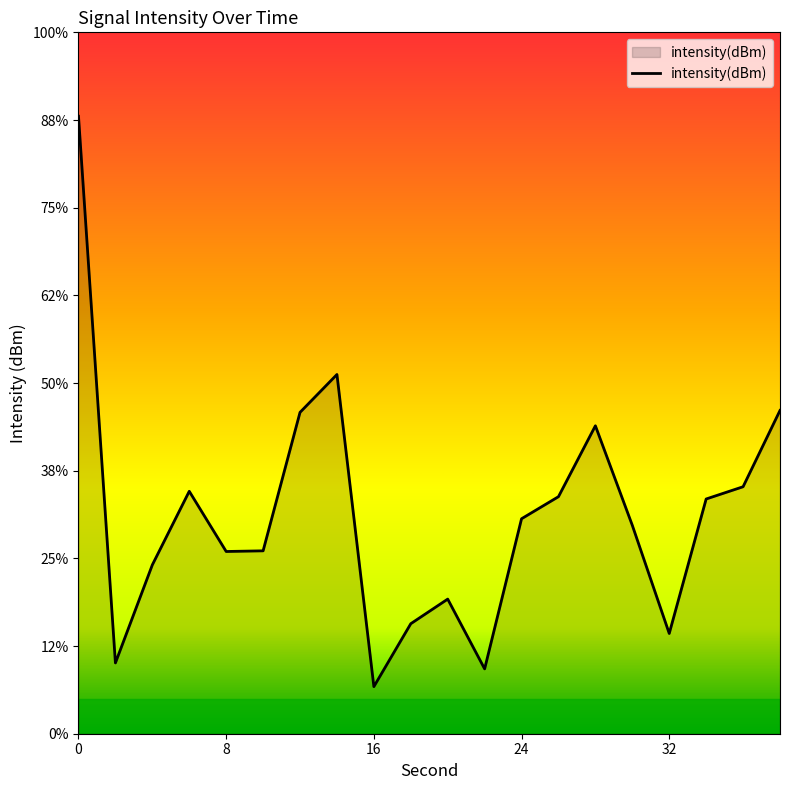

Where is the data nearest to the value -126?

14